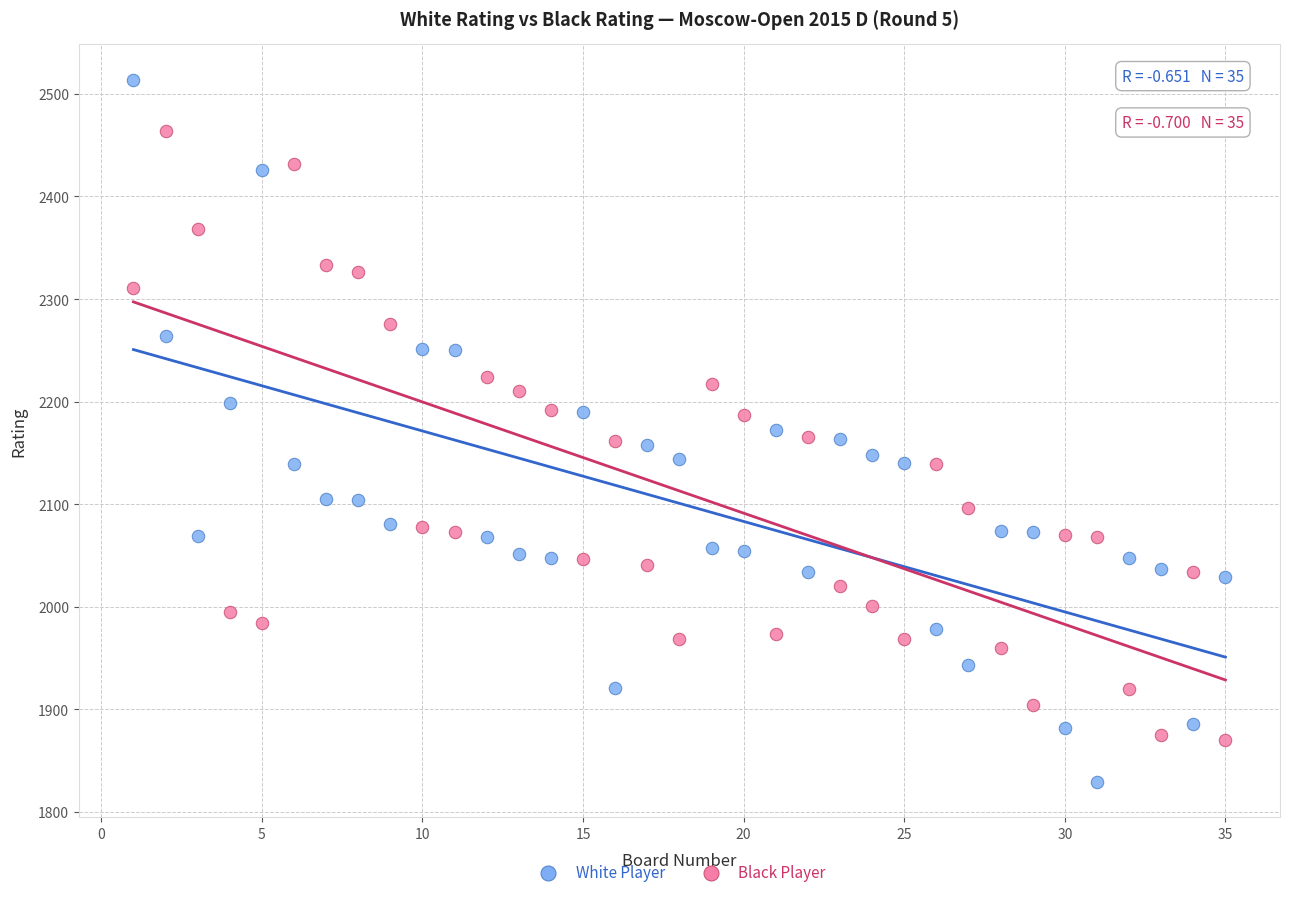

Across all data points, what is the range of X values (max minus min)?

34